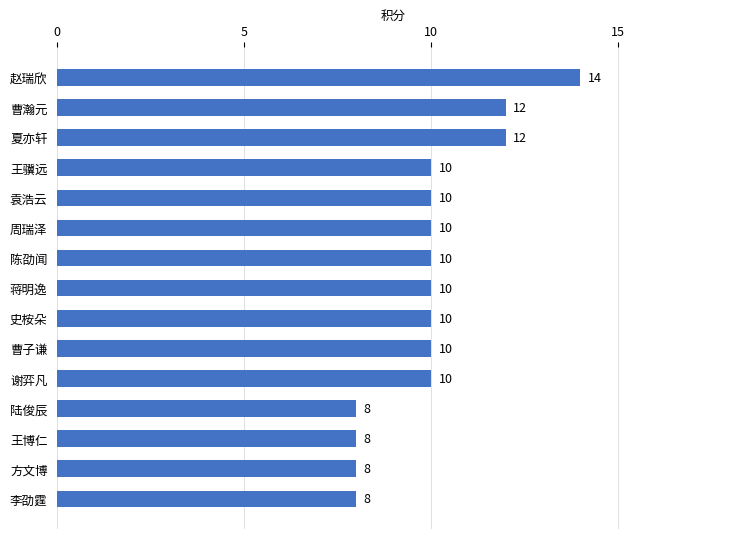

Count the values in the range 8 to 10.

12